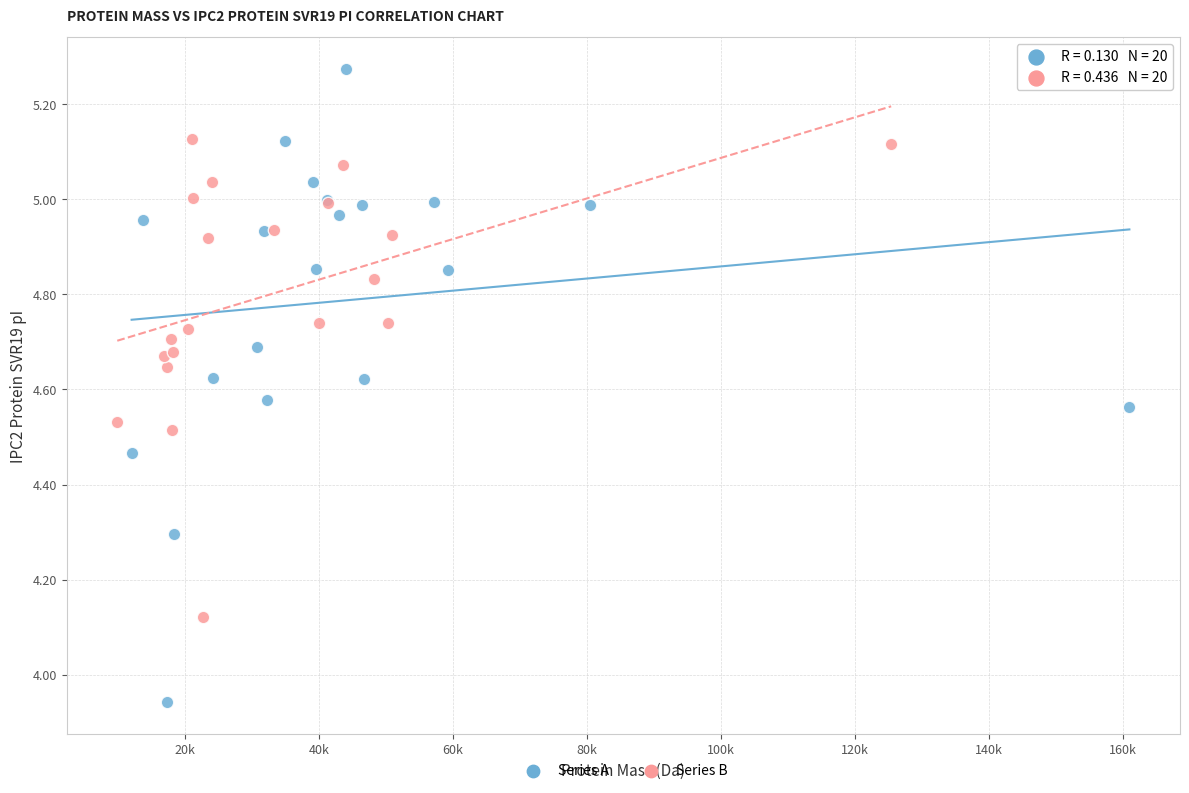

Which series contains the lowest Y value?

Series A